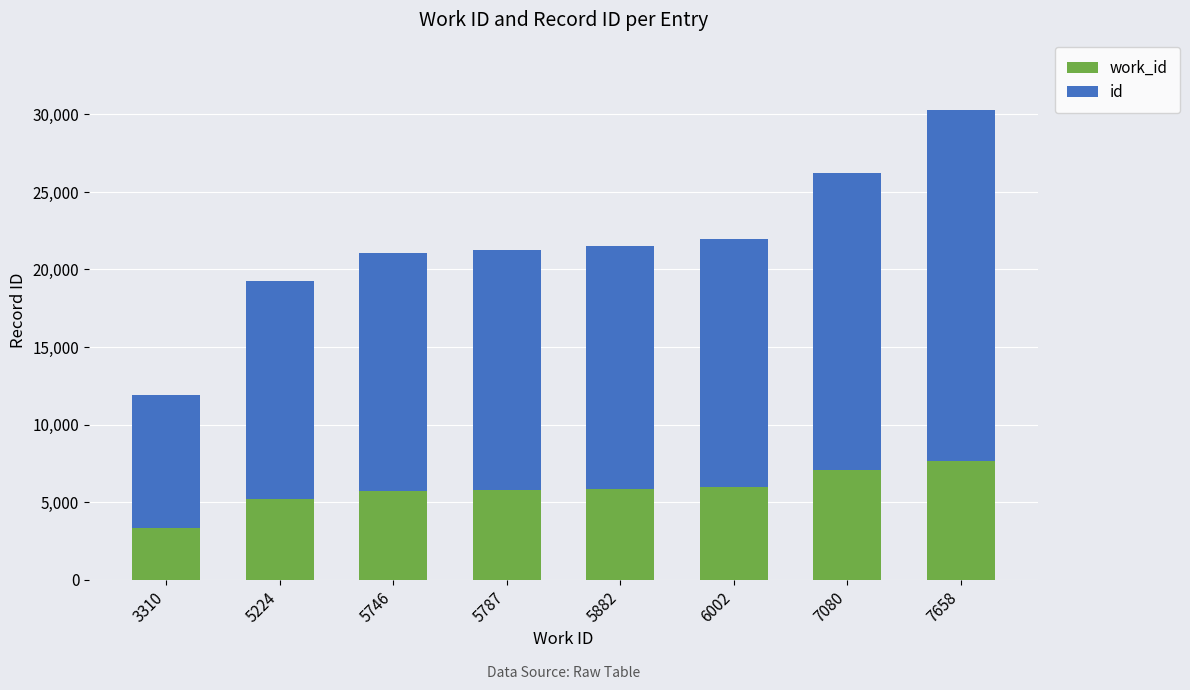

How many bars are there in total?

8